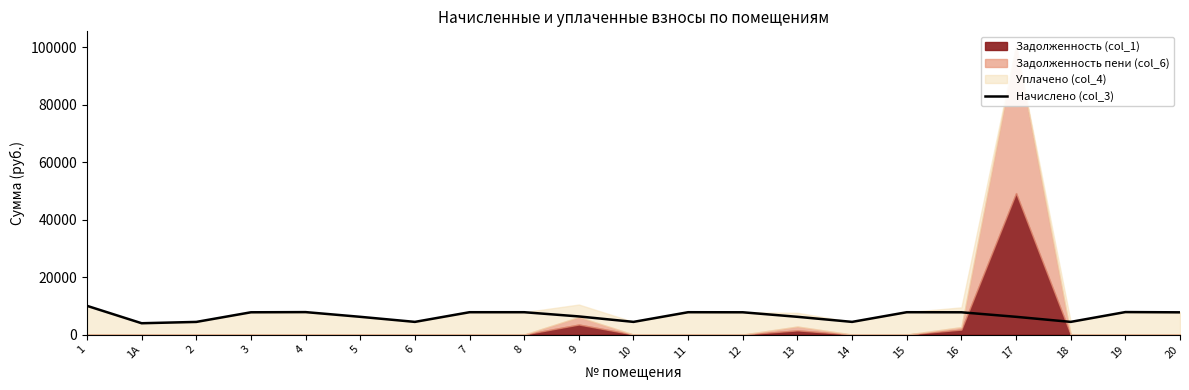

What is the difference between the values at 7 and 9?

1465.6